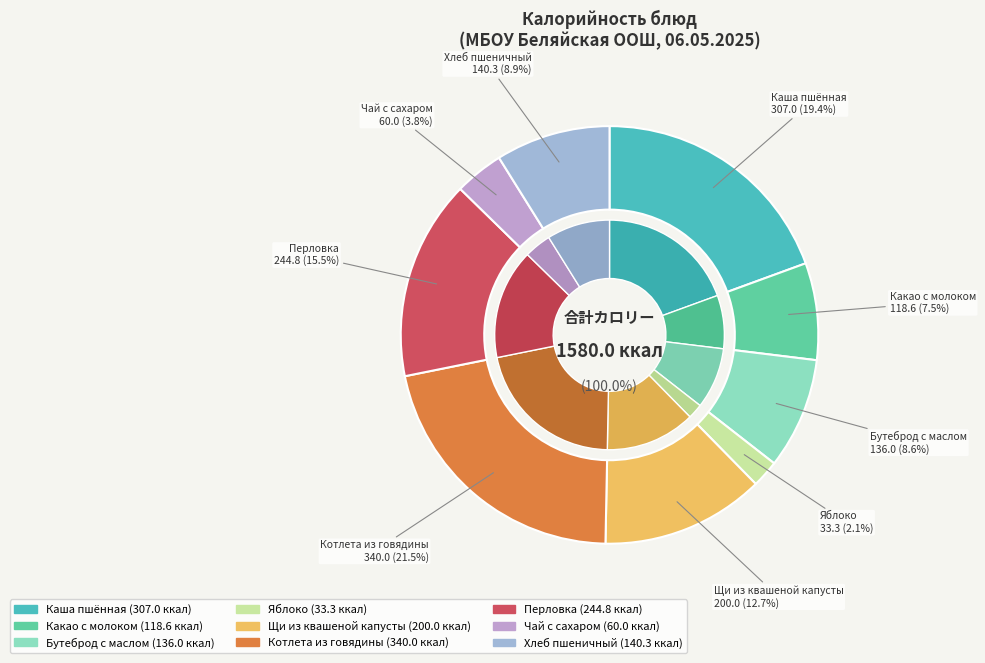

How many slices are in this pie chart?

9